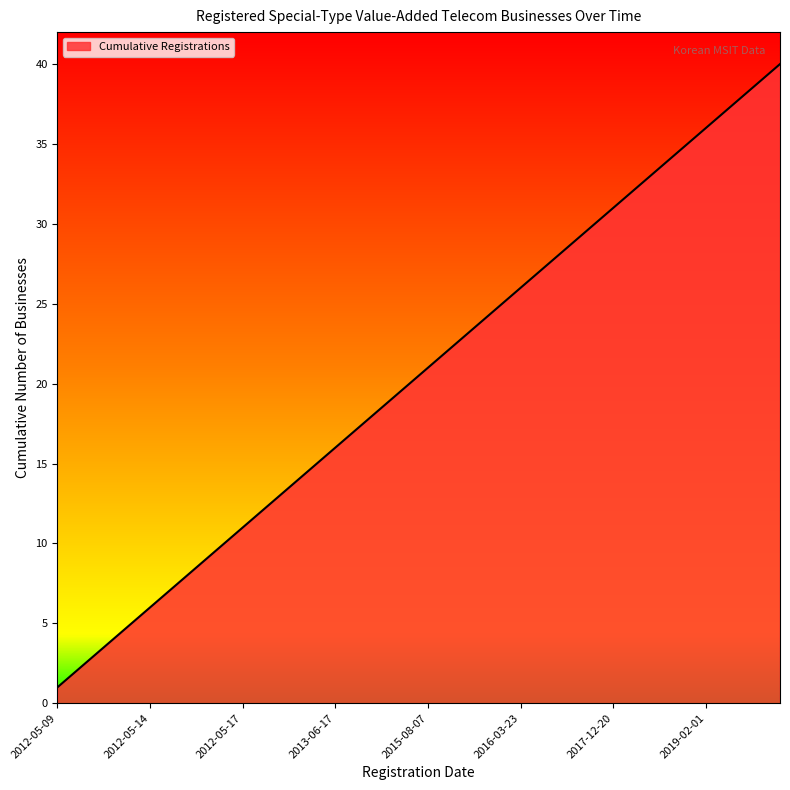

What is the difference between the maximum and minimum values?

39